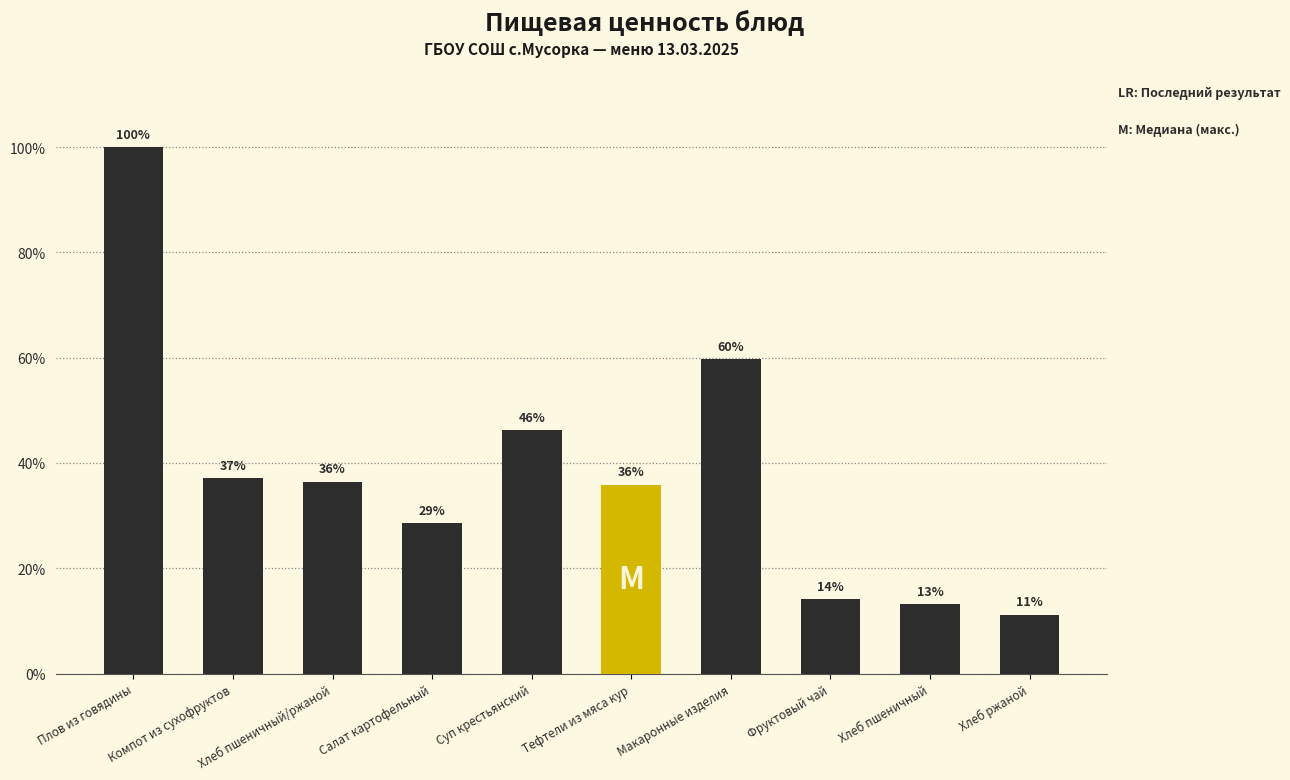

What is the difference between the second highest and second lowest values?

46.5